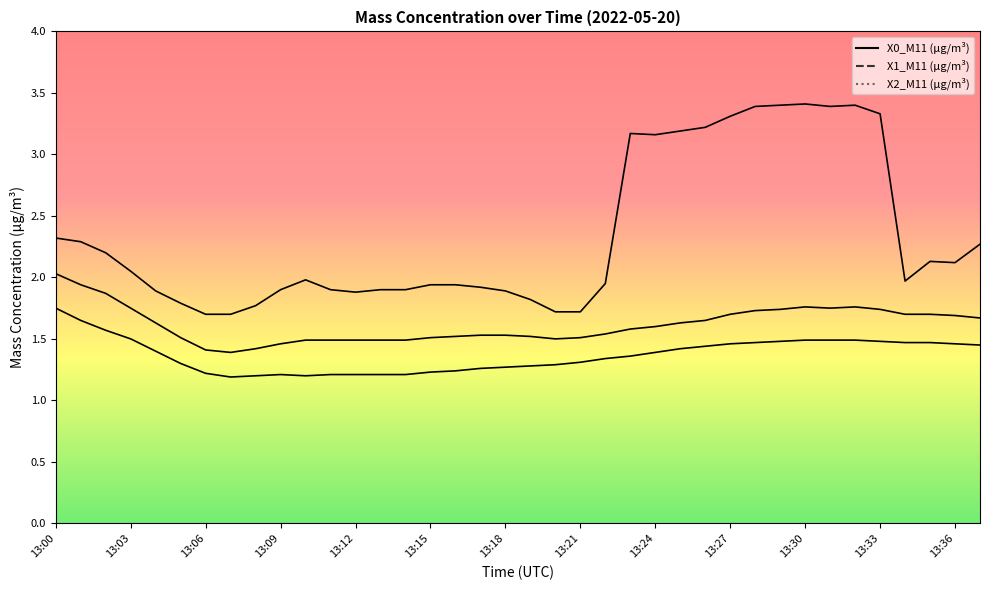

What is the highest value of the X0_M11 (μg/m³) series?

3.4